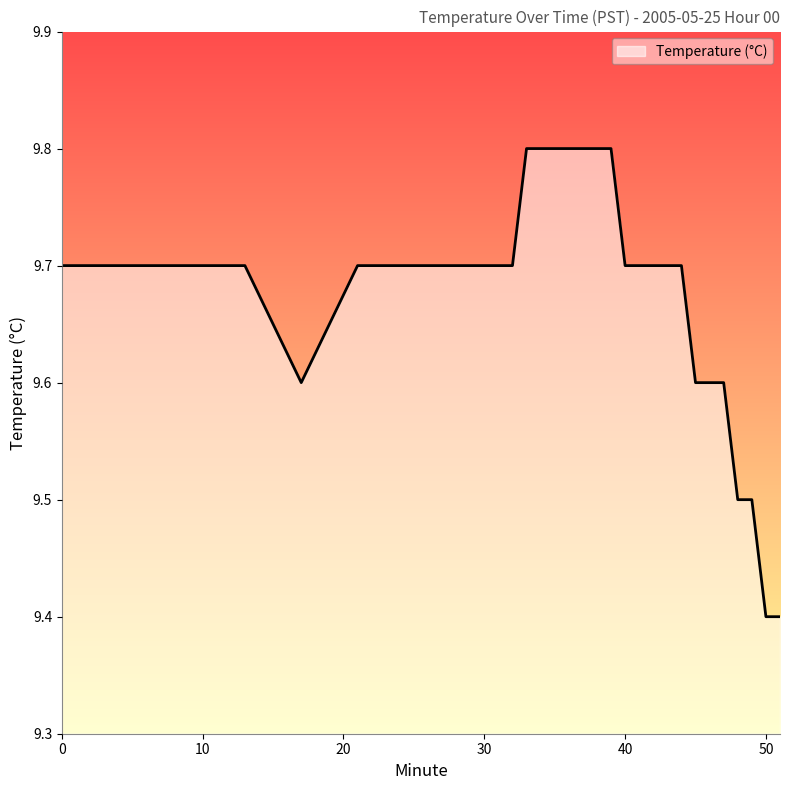

How many values are between 9 and 10?

40